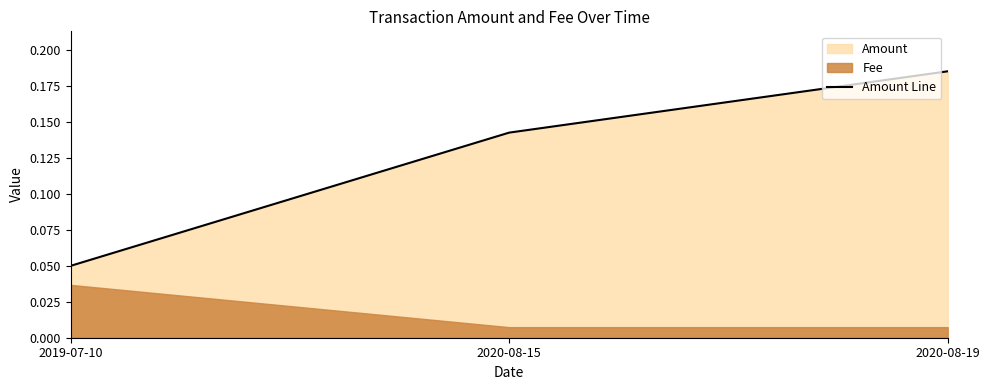

List the labels in order of value, largest first.

2020-08-19, 2020-08-15, 2019-07-10